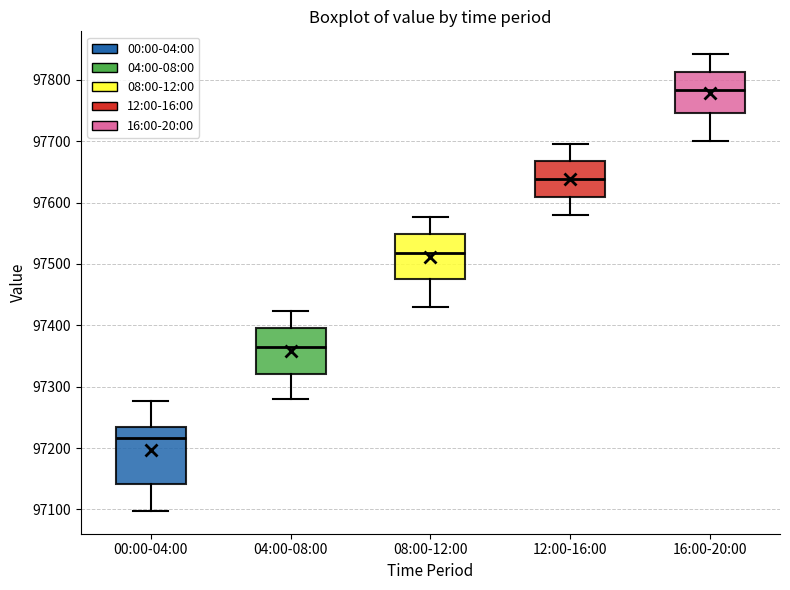

Reading left to right, read every box against the y-axis: the position of its median line, the range the box covers, and the ends of its whiskers. The values are not printed on the chart, so give them approximately, as read against the axis.

00:00-04:00: median 97220, box 97140 to 97230, whiskers 97100 to 97280
04:00-08:00: median 97360, box 97320 to 97400, whiskers 97280 to 97420
08:00-12:00: median 97520, box 97480 to 97550, whiskers 97430 to 97580
12:00-16:00: median 97640, box 97610 to 97670, whiskers 97580 to 97700
16:00-20:00: median 97780, box 97750 to 97810, whiskers 97700 to 97840